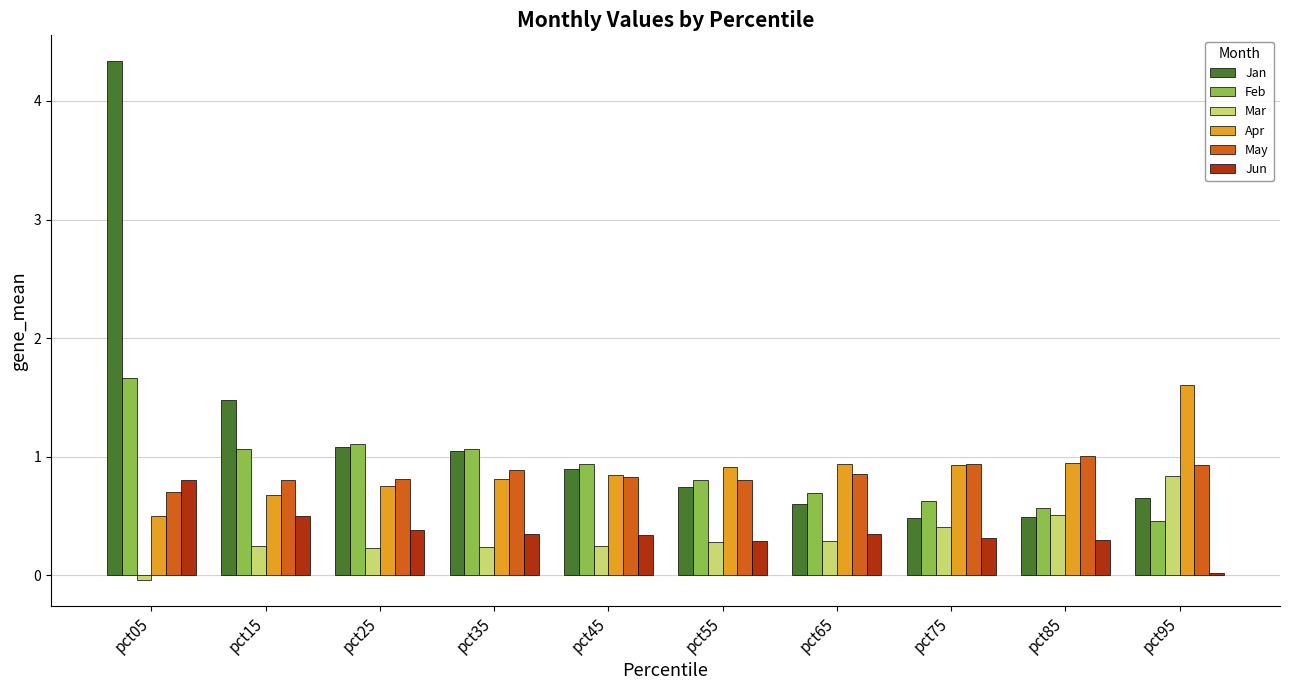

At which category does the chart reach its minimum across all series?

pct05